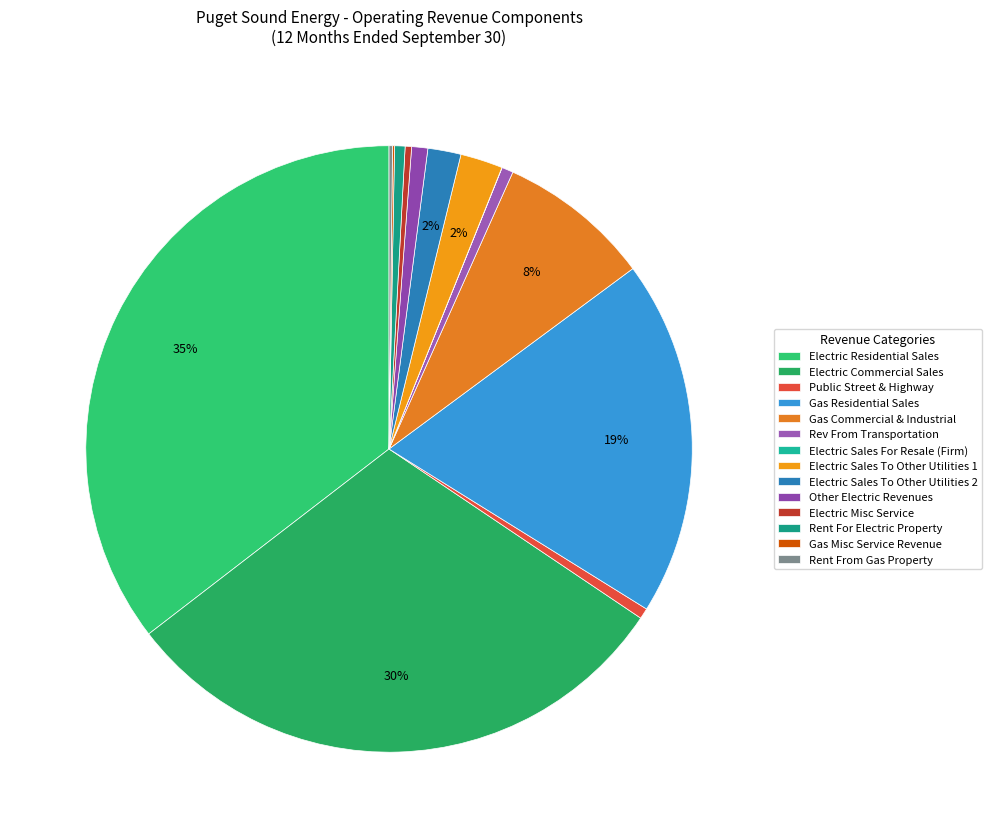

To the nearest percent, what is the difference between the Electric Residential Sales and Electric Commercial Sales slice percentages?

5%